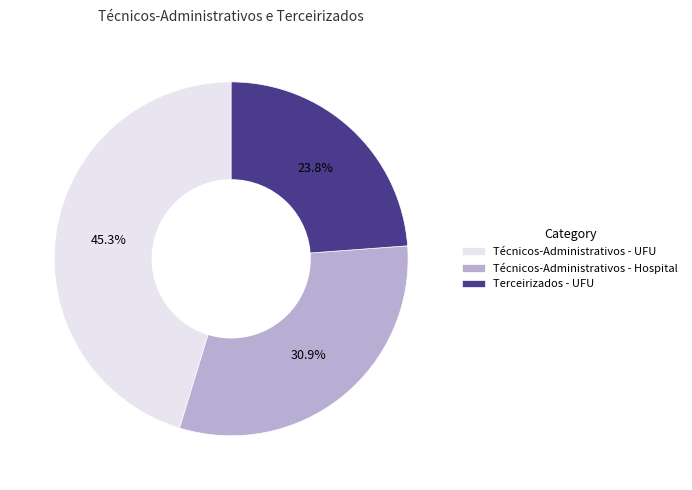

To the nearest percent, what is the average slice percentage?

33%